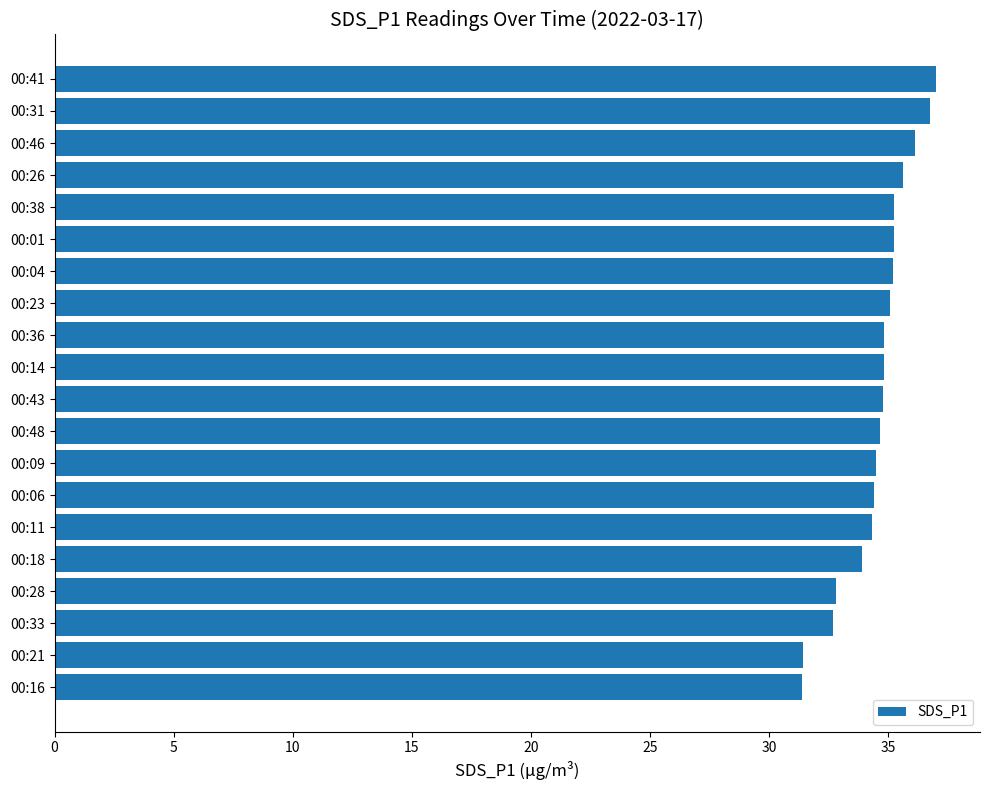

How many series are shown in this chart?

1